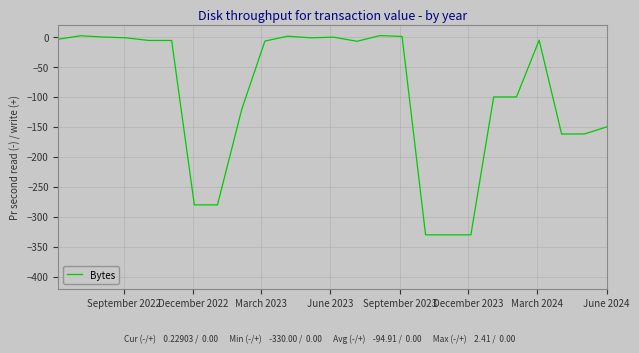

How many lines are shown in the chart?

1